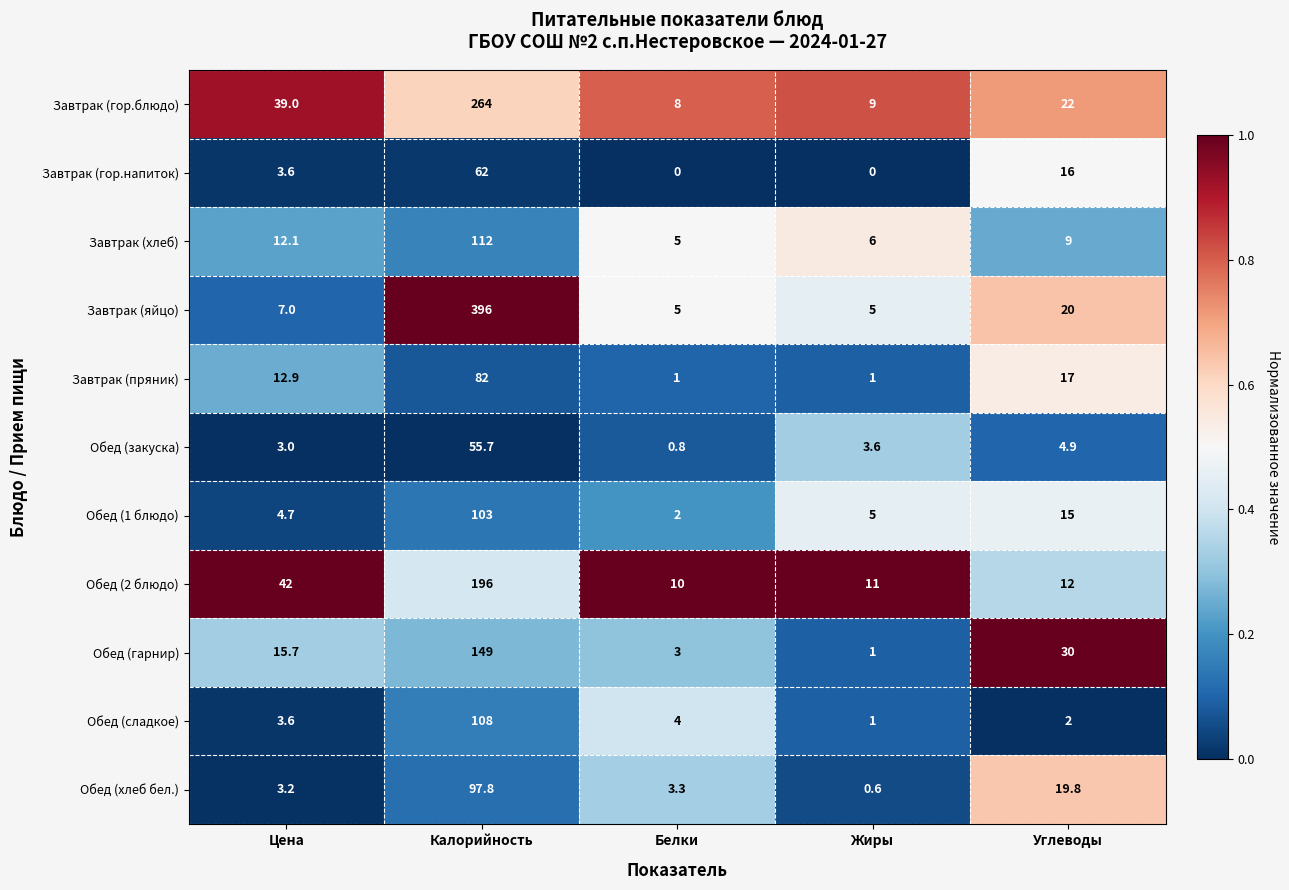

True or false: Обед (2 блюдо) has a value of 42.0 at Цена.

True